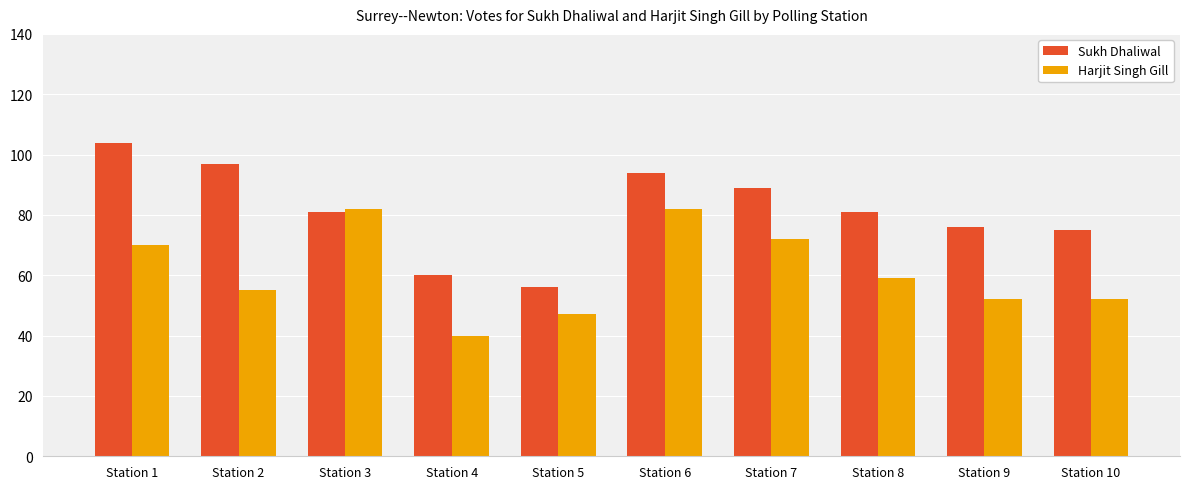

What is the value of the Harjit Singh Gill bar at the 2nd from the left?

55